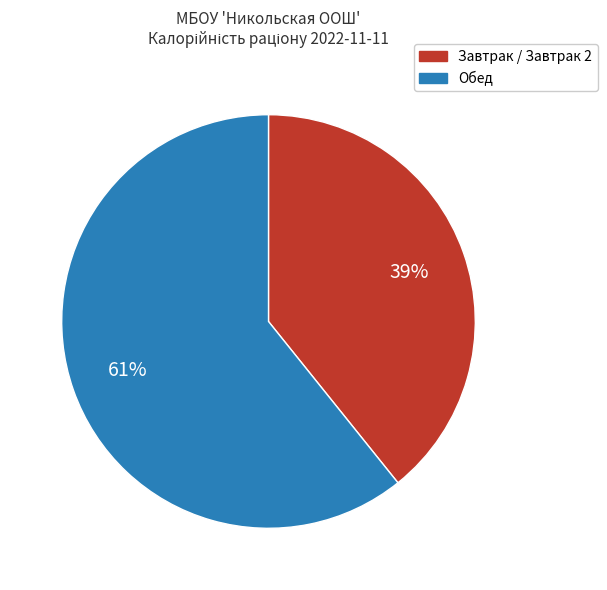

Is there a majority slice in this chart?

Yes